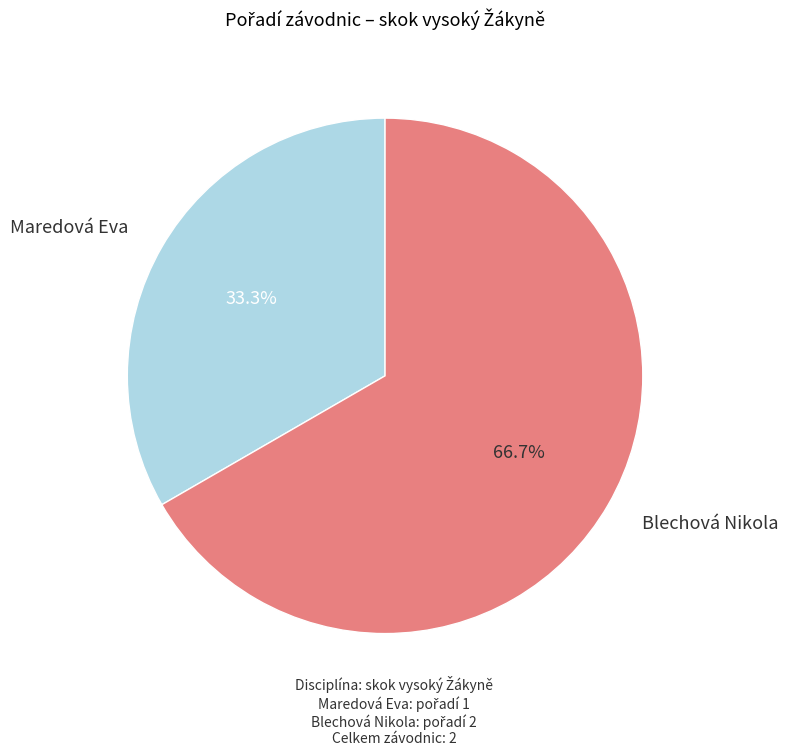

Is there any slice that represents more than half of the pie?

Yes